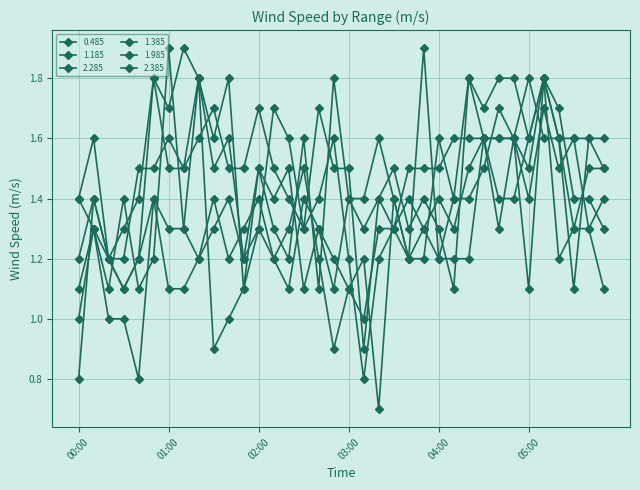

Count the number of data series in this chart.

6